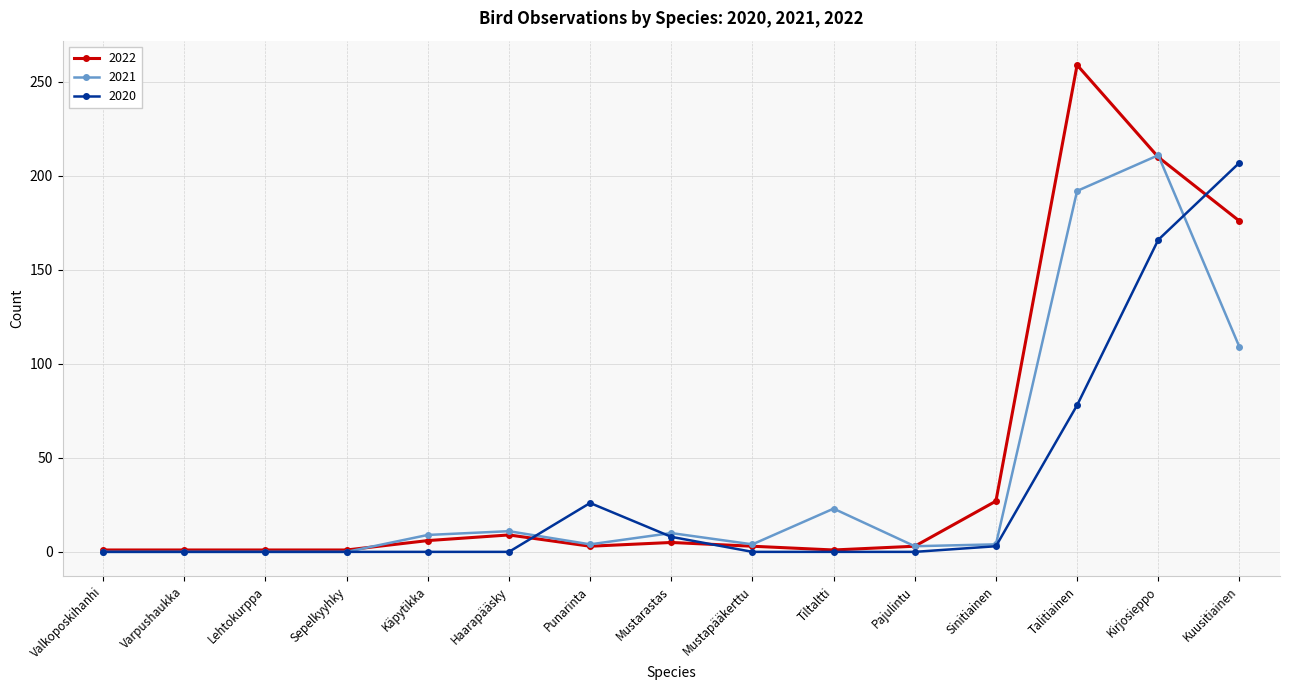

Rank the series by their average value, from highest to lowest.

2022, 2021, 2020